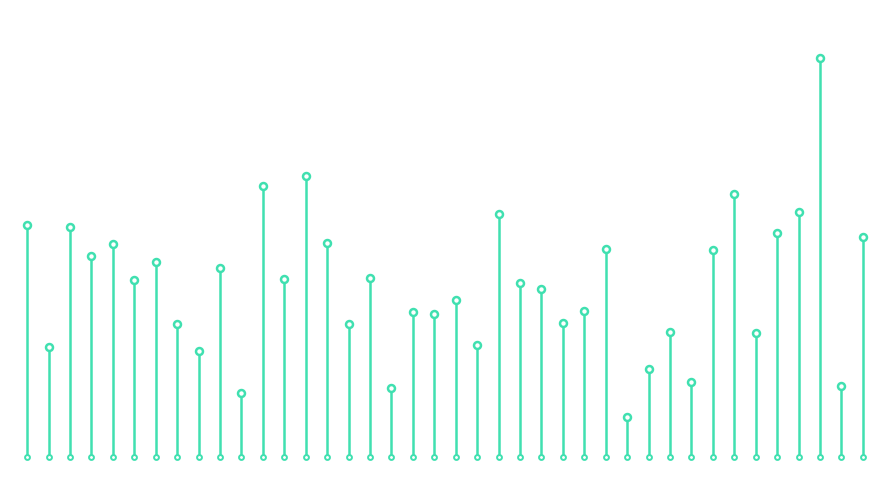

What is the average value?

38.1